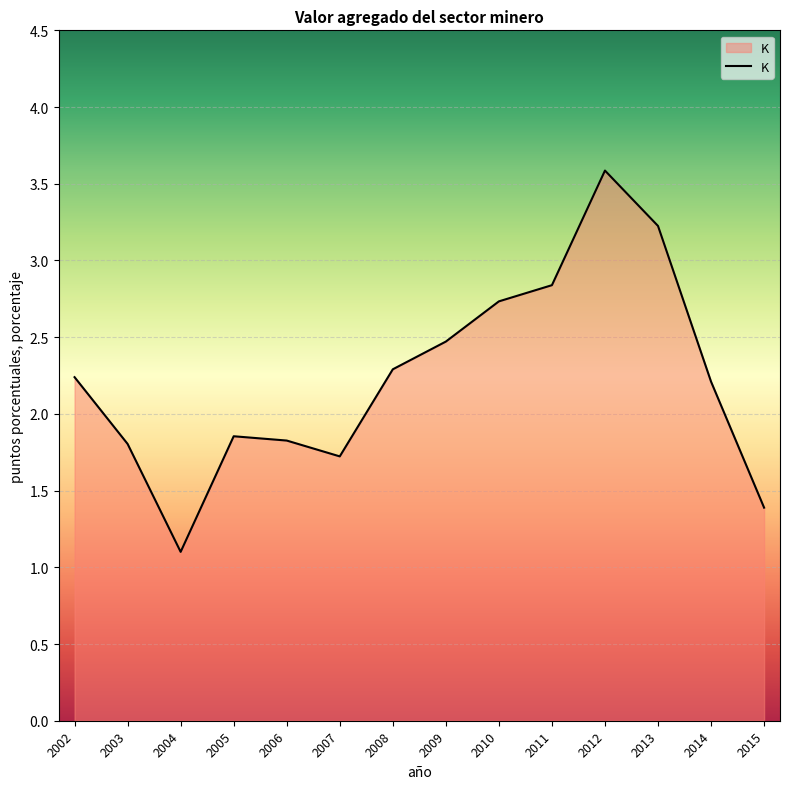

What is the difference between the maximum and minimum values?

2.5